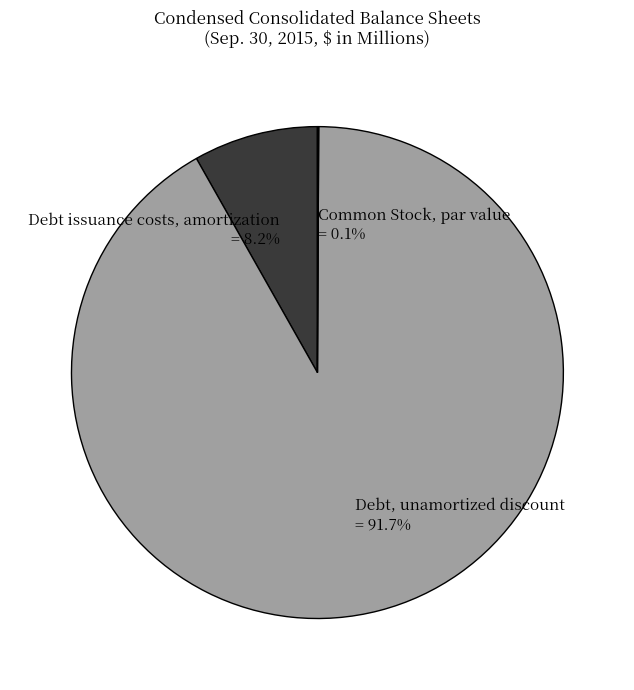

How much of the chart is everything except Debt issuance costs, amortization?

91.8%